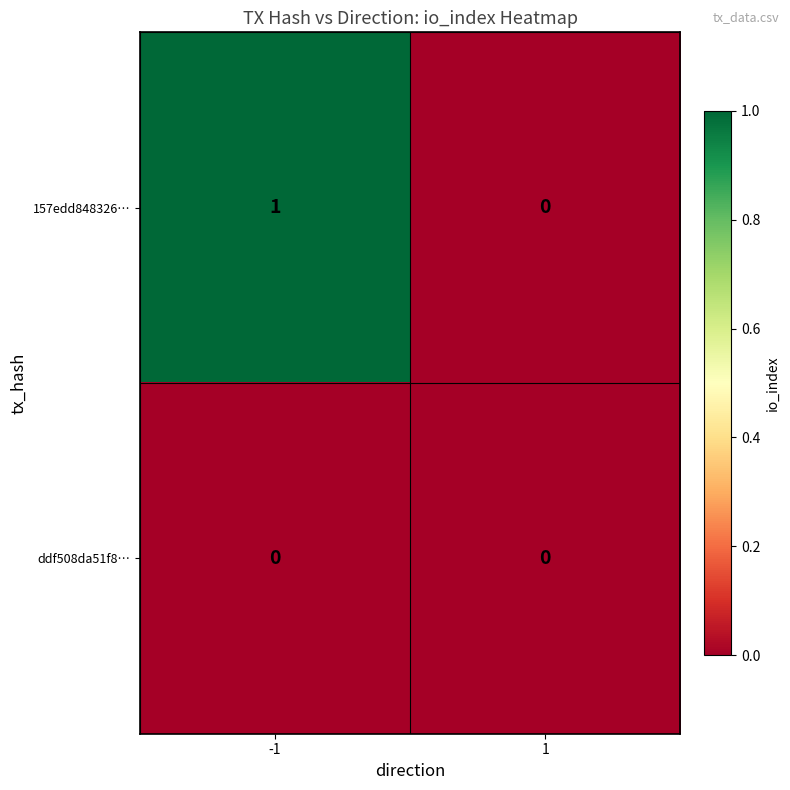

How many positive values does the 157edd848326… series have?

1